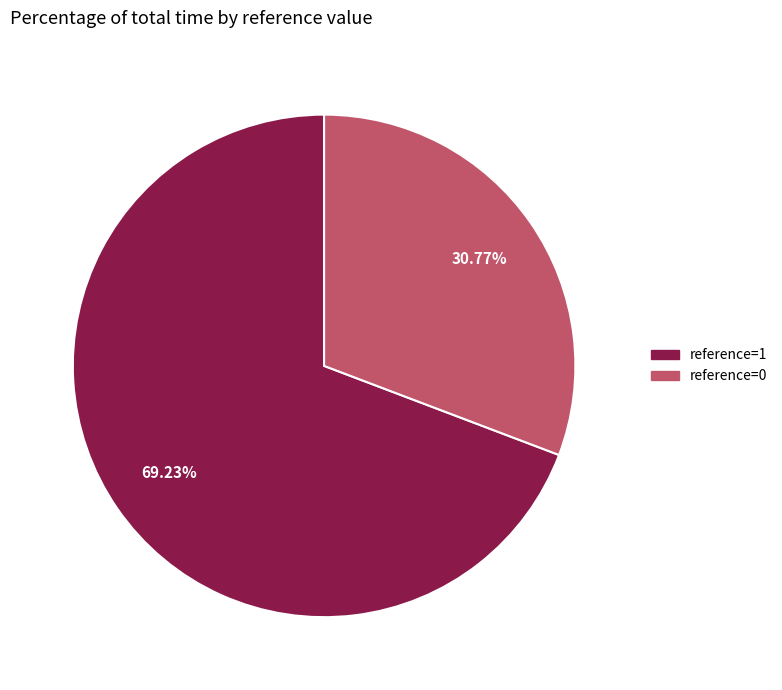

Rank the categories by value from highest to lowest.

reference=1, reference=0